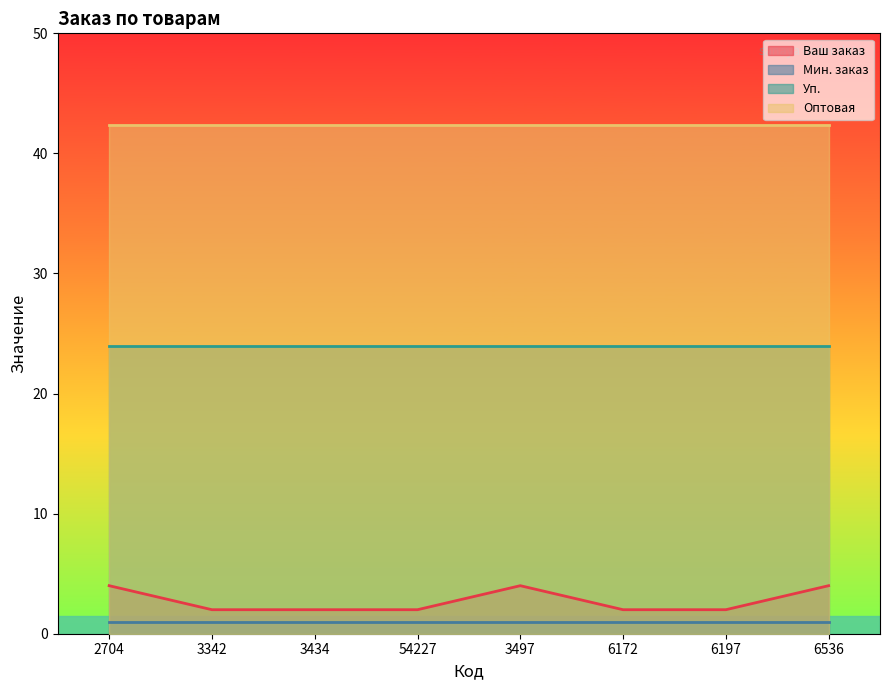

True or false: Оптовая has more than 2 interior local peaks.

False